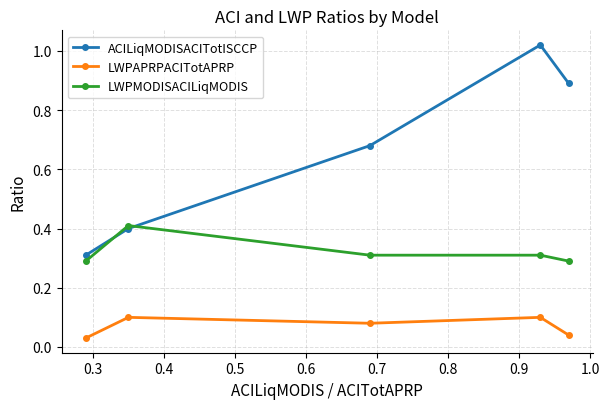

What is the value of the LWPMODISACILiqMODIS point at the 4th from the left?

0.3